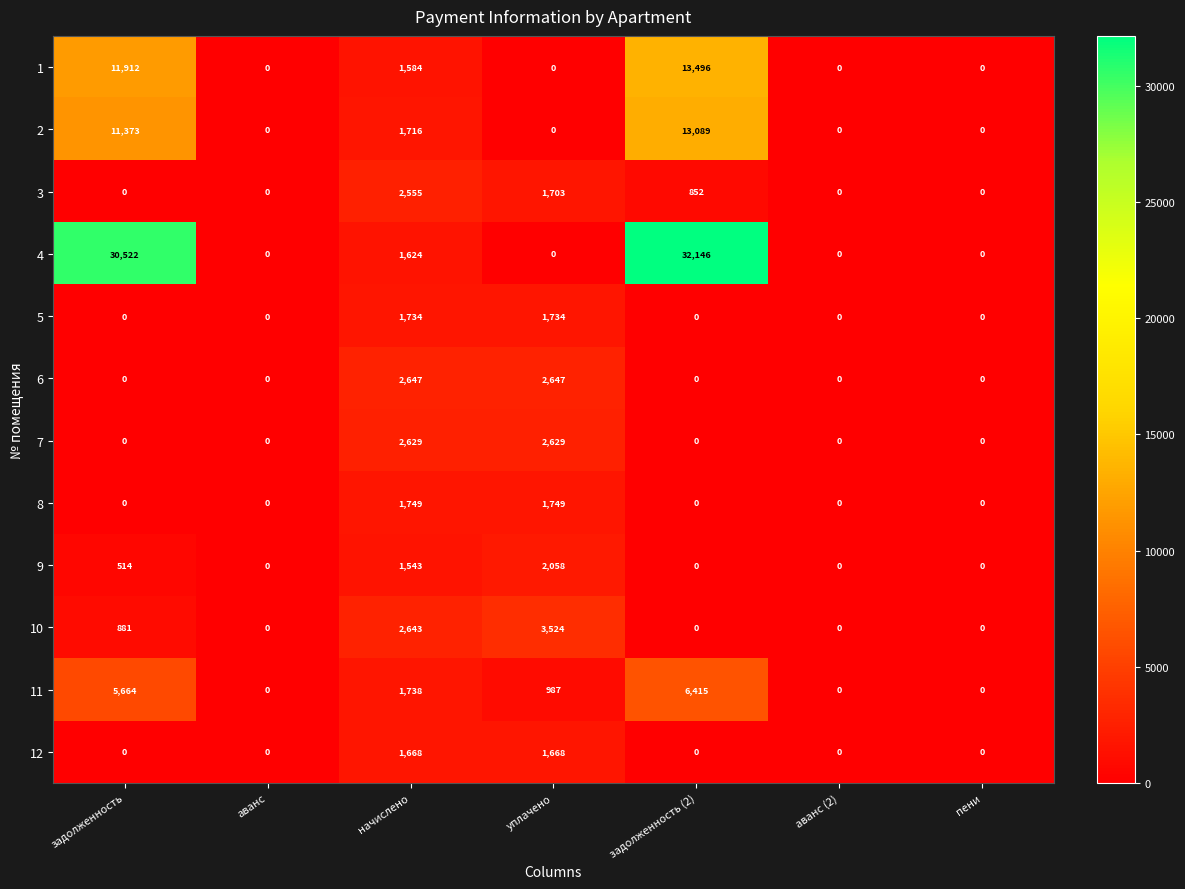

Rank the series by their maximum value, from lowest to highest.

12, 5, 8, 9, 3, 7, 6, 10, 11, 2, 1, 4